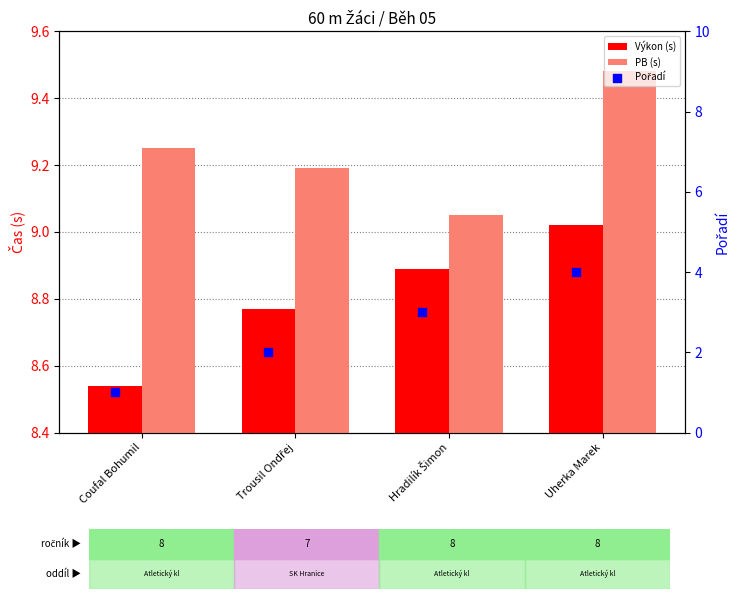

Which series contains the lowest Y value?

Pořadí